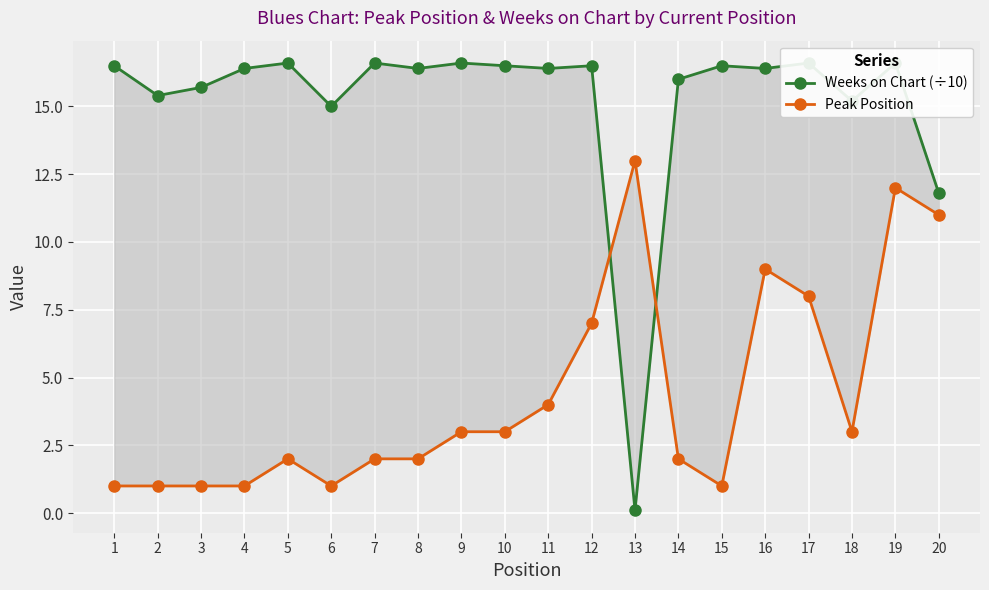

What is the greatest value displayed?

16.6